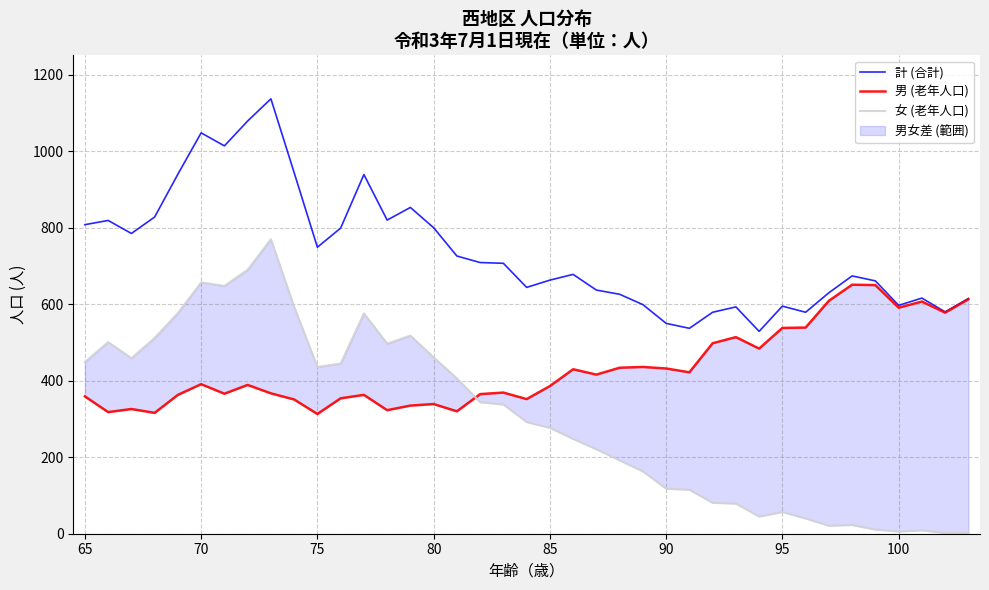

How many interior local valleys does the 女 (老年人口) series have?

7